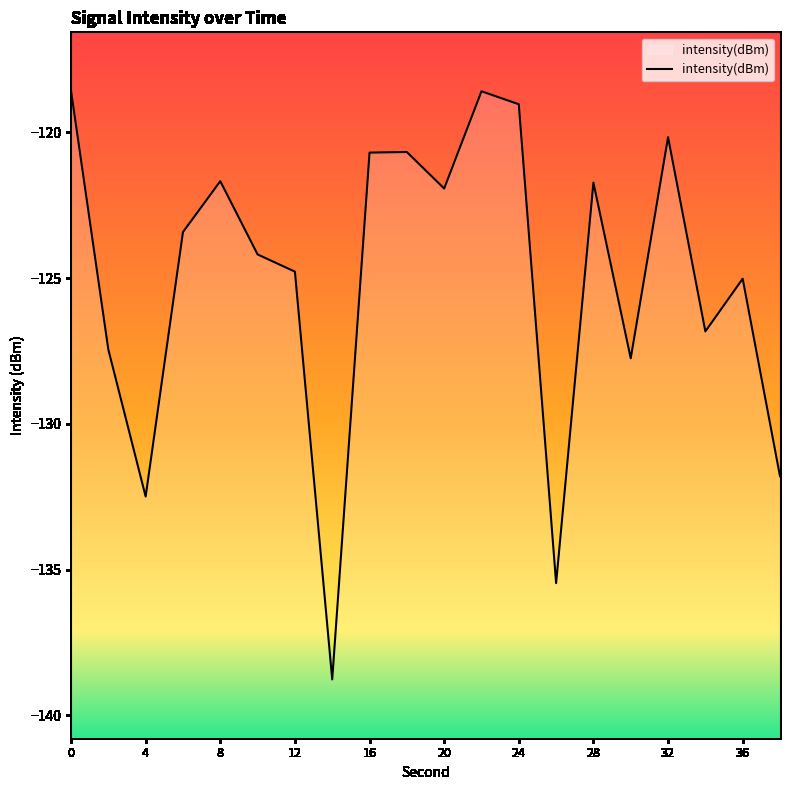

True or false: the data shows -120.2 at 32.

True